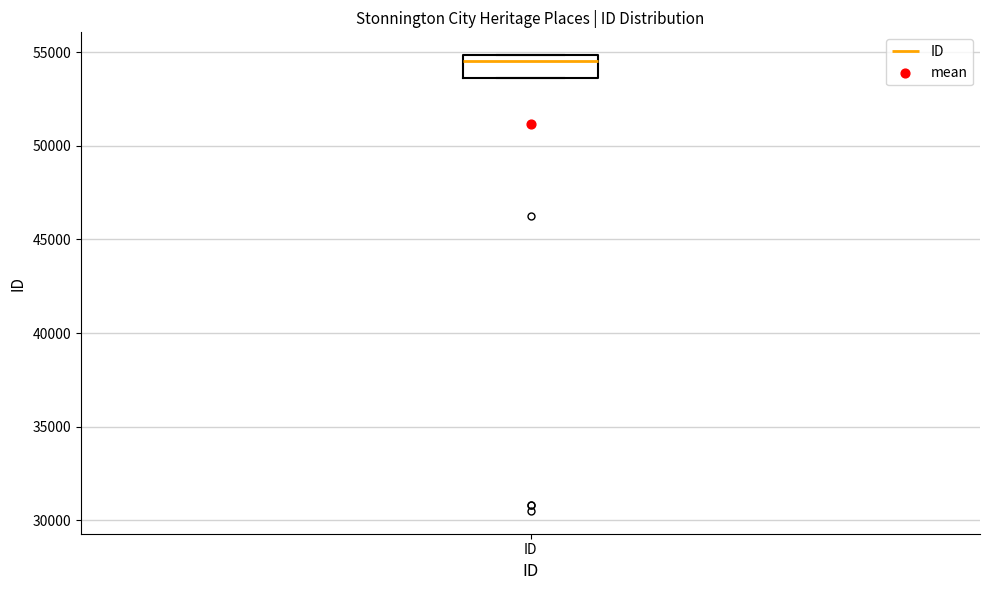

Where is the lower edge of the box for ID on the y-axis? The values are not printed on the chart, so give them approximately, as read against the axis.

53500